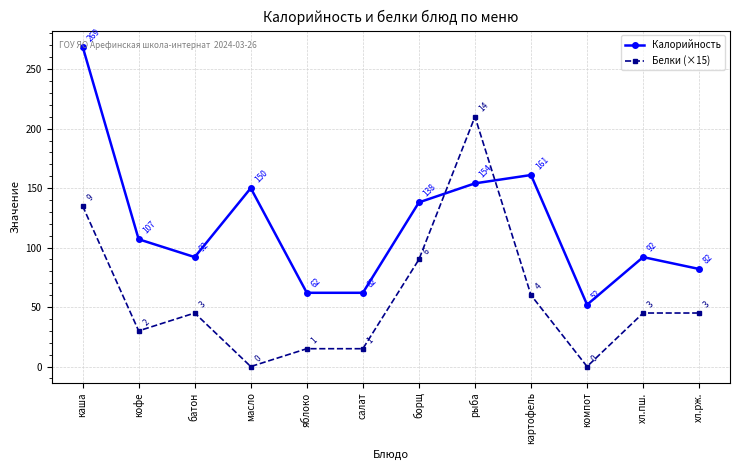

The Белки (×15) series shows 24 at салат. True or false?

False